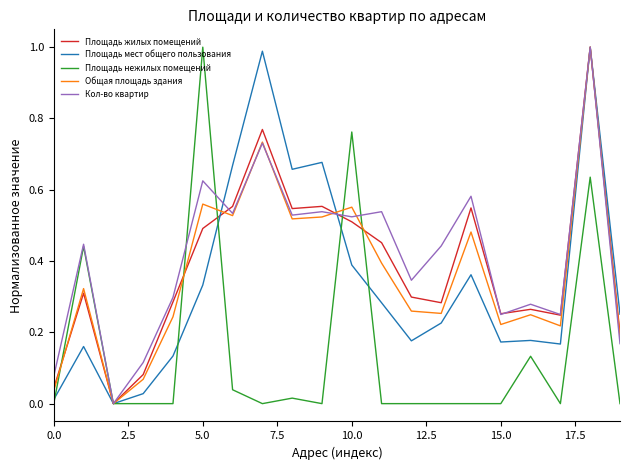

True or false: Площадь жилых помещений and Площадь мест общего пользования cross at least once.

True